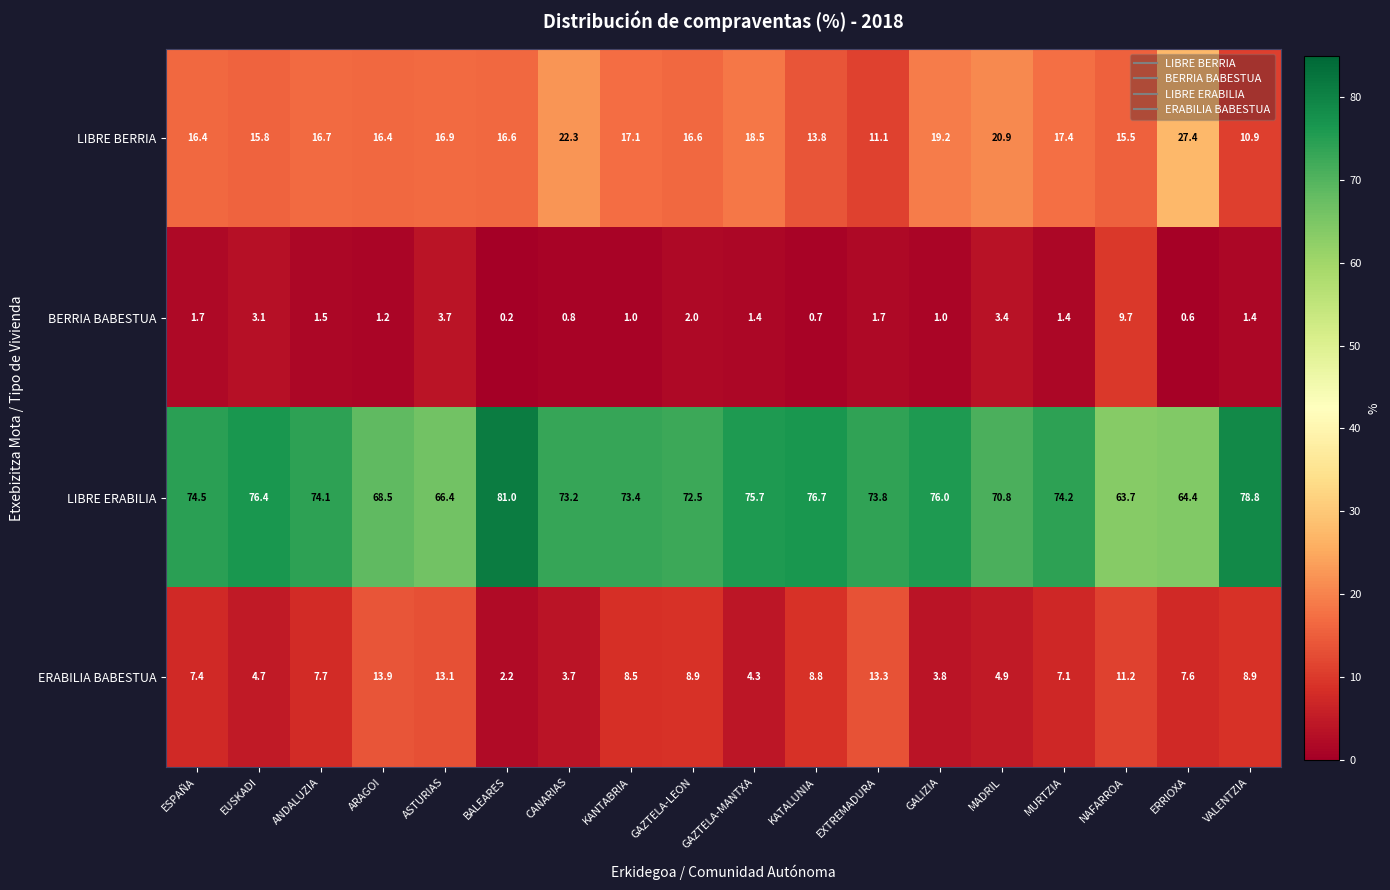

Between EUSKADI and BALEARES, which series saw the biggest shift?

LIBRE ERABILIA